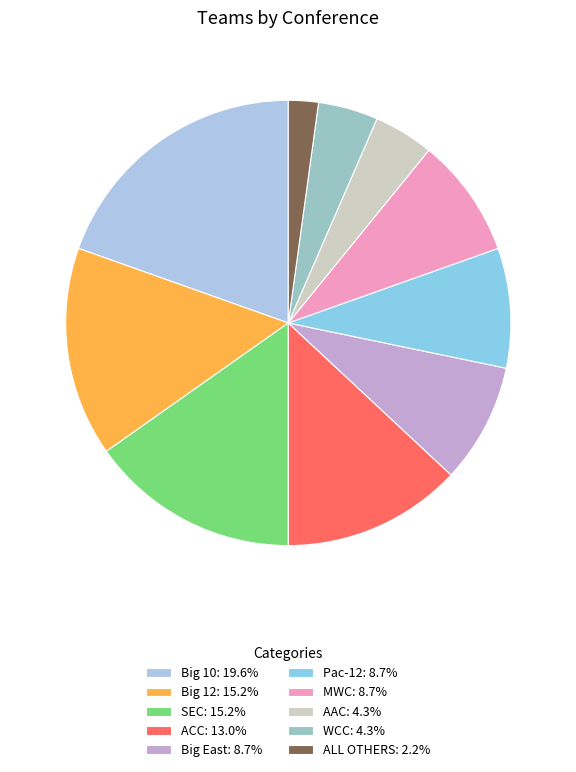

To the nearest percent, what is the difference between the largest and smallest slice percentages?

17%